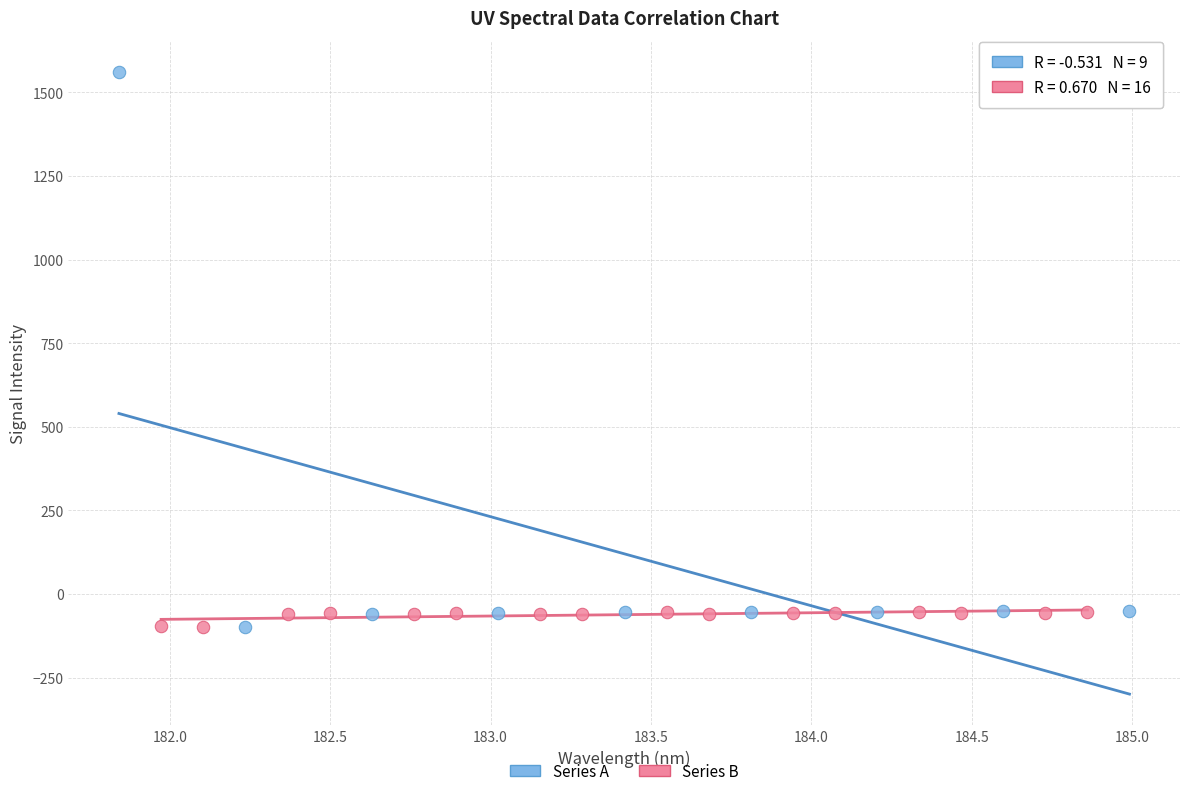

Which series has the largest Y range (max minus min)?

Series A